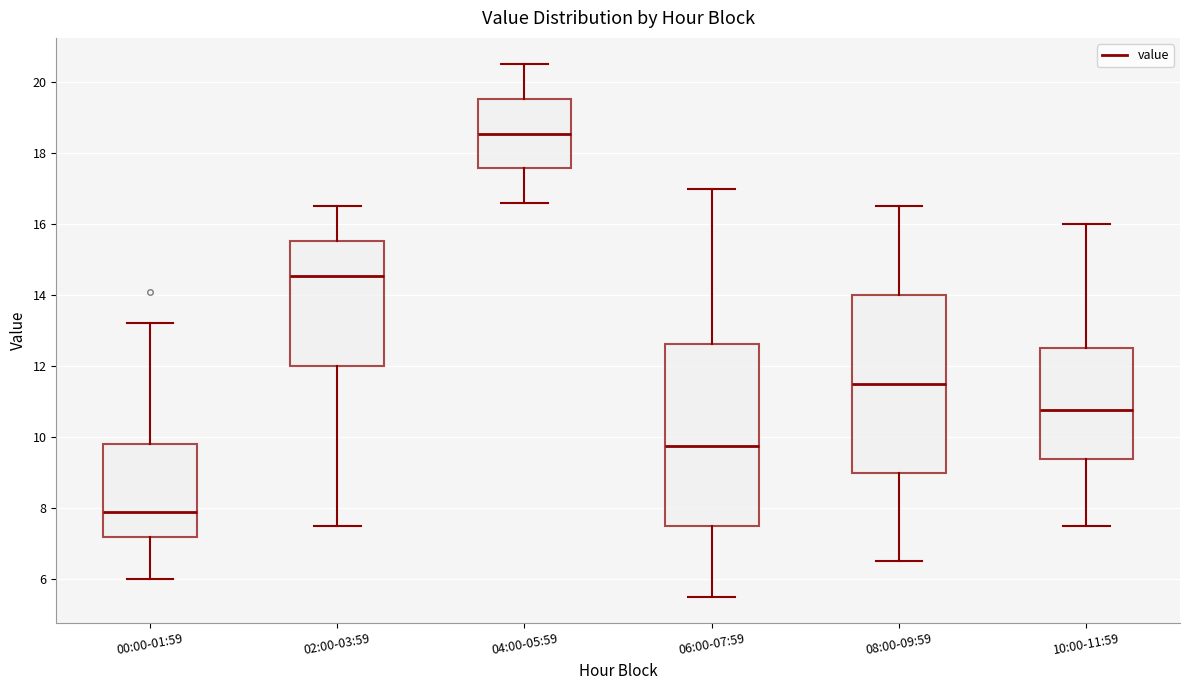

Which box has the highest median line?

04:00-05:59